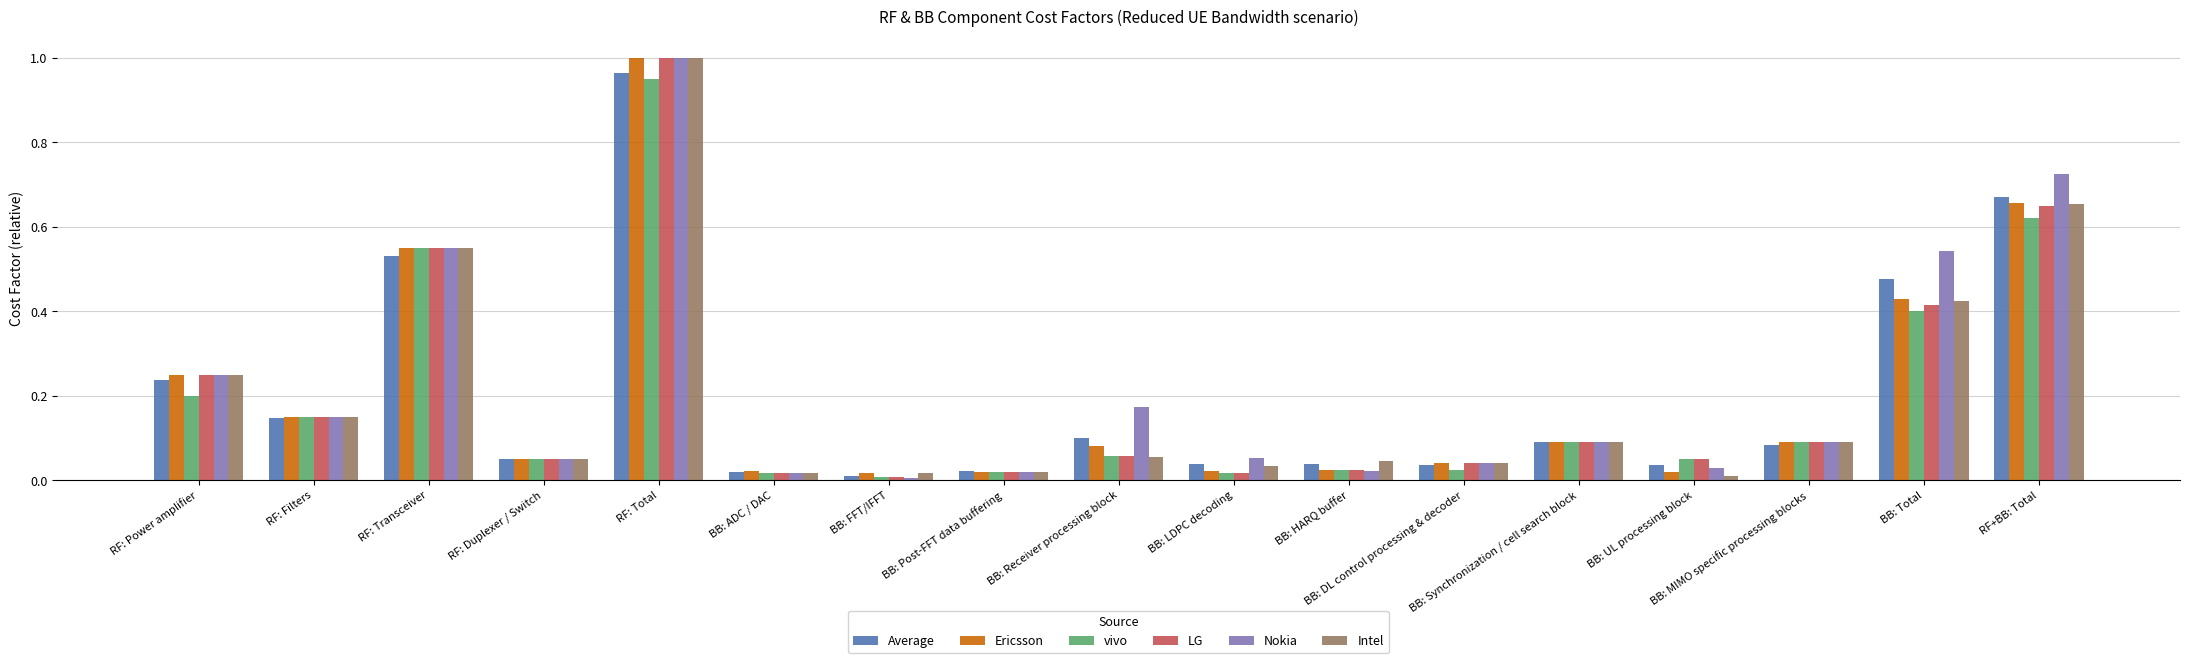

Is the value of Ericsson at BB: Total greater than the value of Intel at BB: Post-FFT data buffering?

Yes